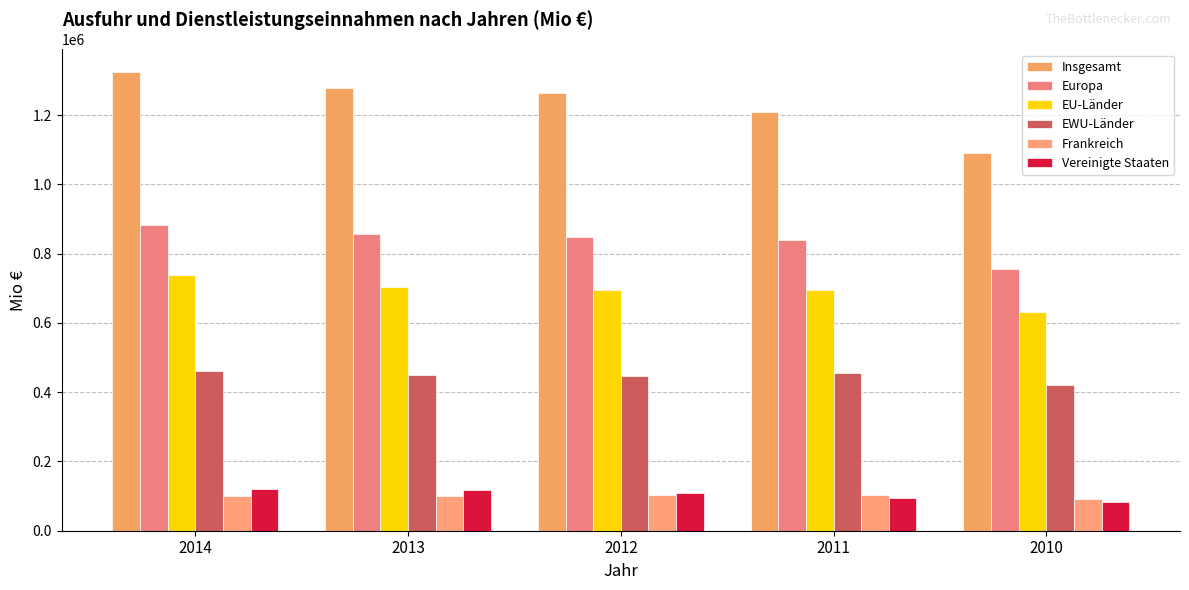

What is the value of the EU-Länder bar at the 5th from the left?

632582